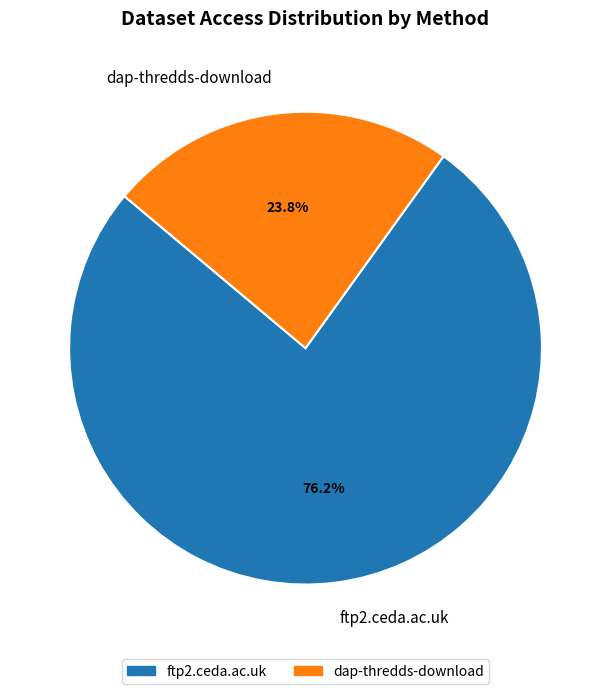

How many segments does this pie chart have?

2